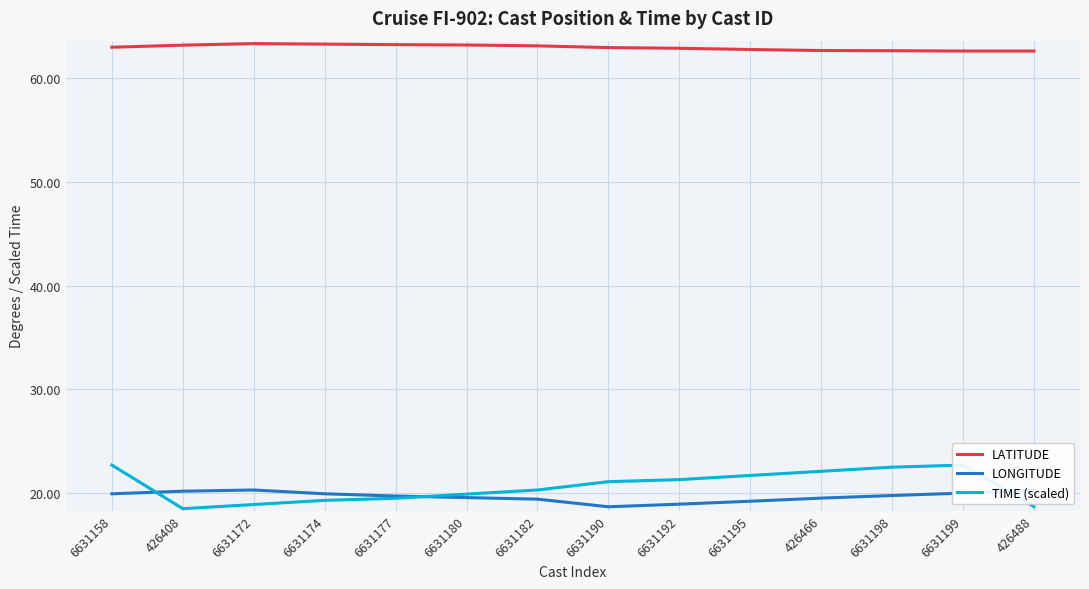

The value of LONGITUDE at 6631177 is 26.2. True or false?

False